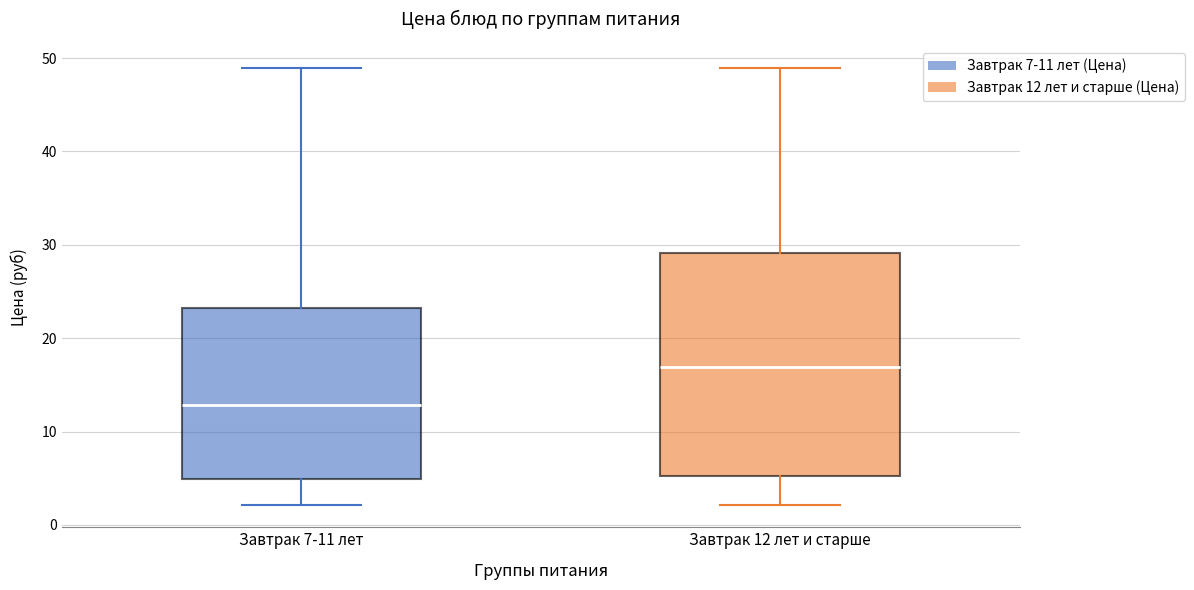

Which box's median line is the lowest?

Завтрак 7-11 лет